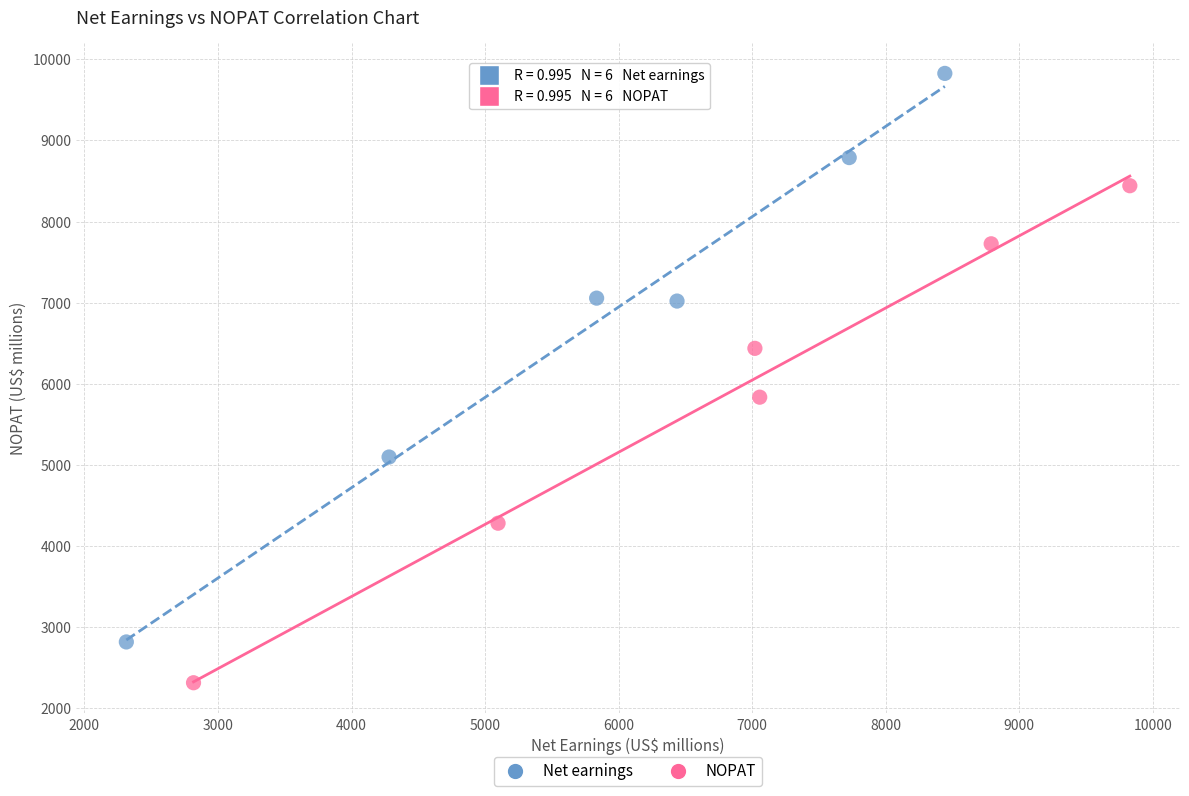

Which series has the largest Y range (max minus min)?

Net earnings